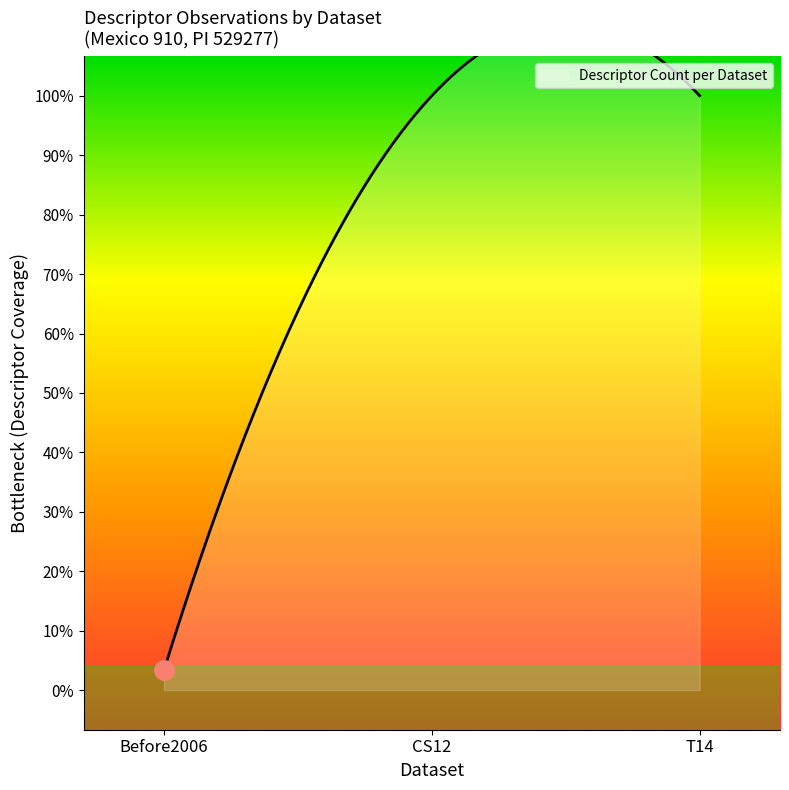

At which category does the chart reach its peak across all series?

CS12